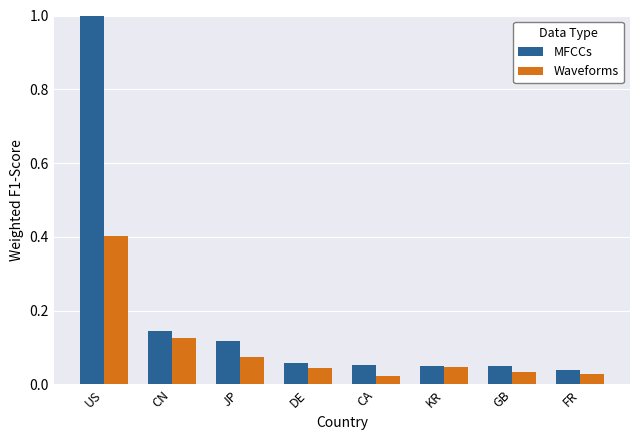

What is the difference between the MFCCs values at GB and US?

1.0